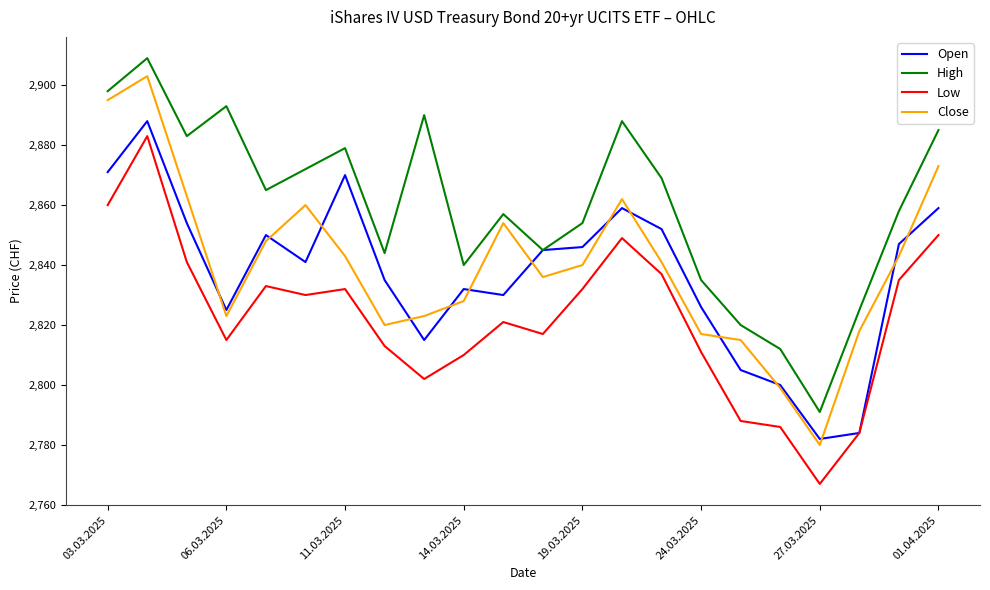

Does the chart display data point markers on the line(s)?

No